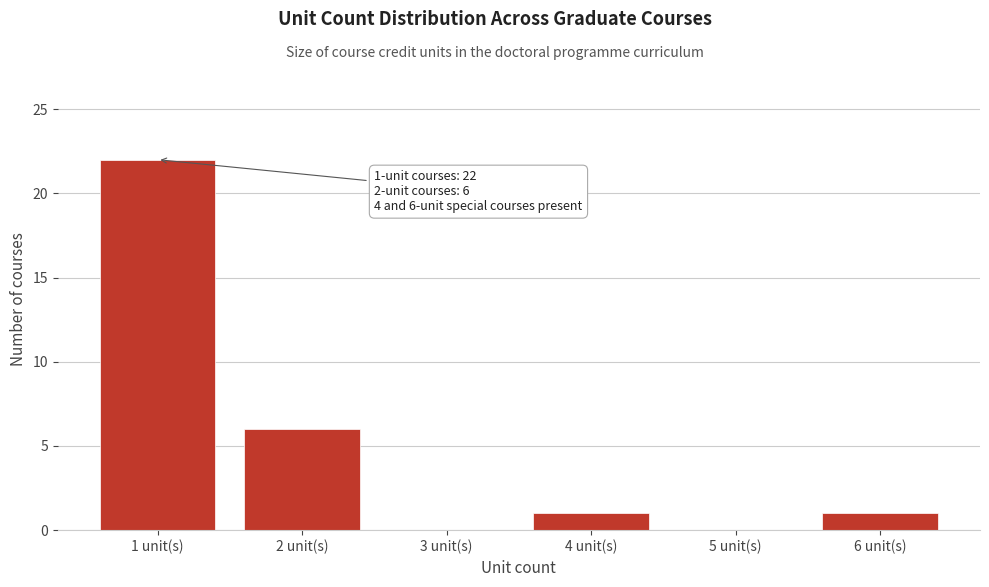

Reading left to right, extract all data points from this chart.

1 unit(s)=22	2 unit(s)=6	3 unit(s)=0	4 unit(s)=1	5 unit(s)=0	6 unit(s)=1